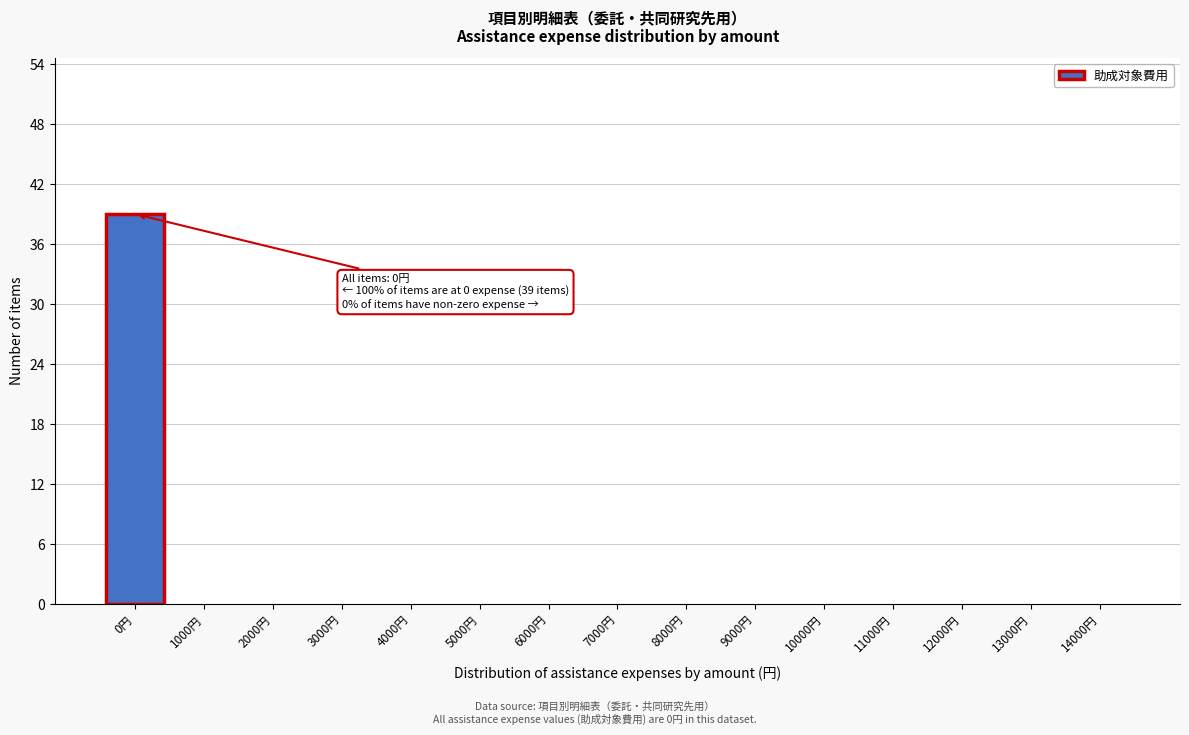

Reading left to right, list all the values displayed in this chart.

0円=39	1000円=0	2000円=0	3000円=0	4000円=0	5000円=0	6000円=0	7000円=0	8000円=0	9000円=0	10000円=0	11000円=0	12000円=0	13000円=0	14000円=0